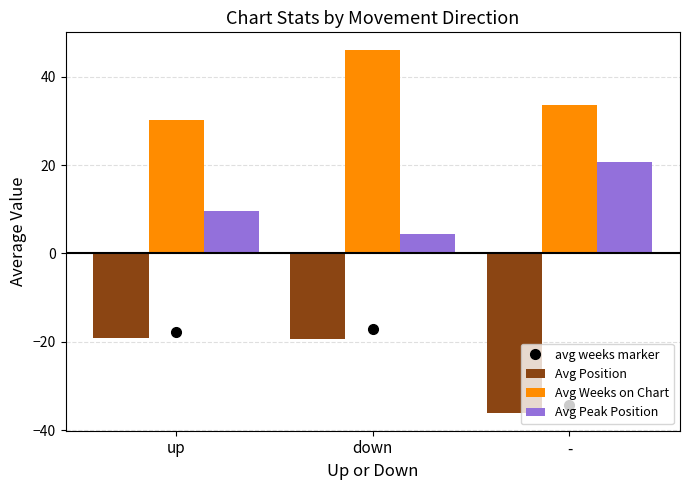

What is the spread (max minus min) of values at up?

49.4